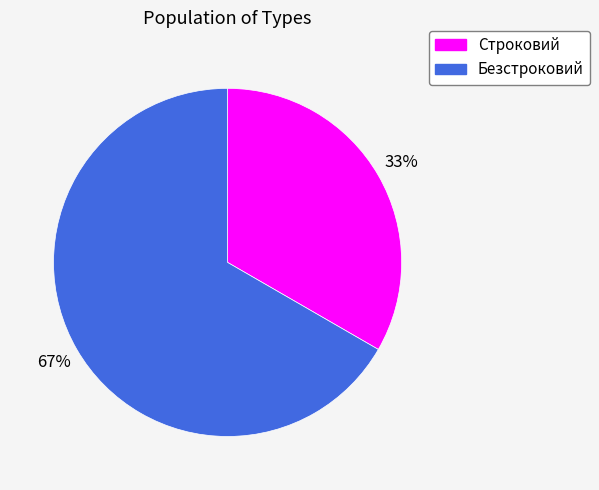

What is the ratio of the value at Строковий to the value at Безстроковий?

0.5